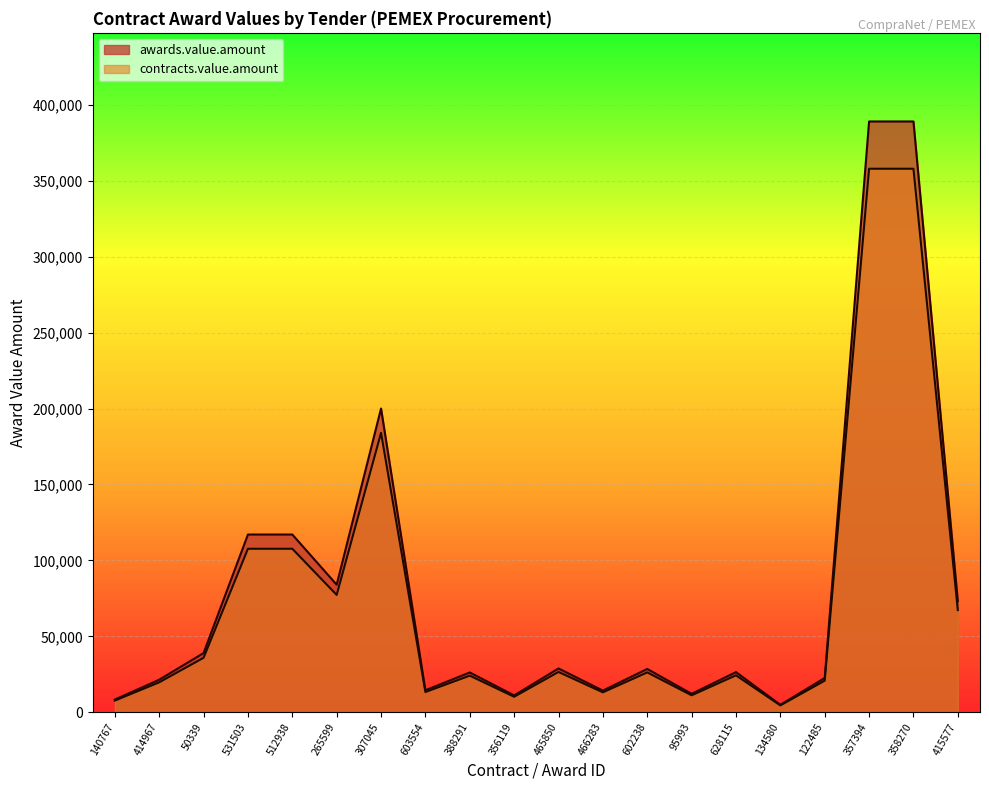

Reading left to right, extract all data points from this chart.

awards.value.amount: 140767=8373.3	414967=21453.1	50339=39000.0	531503=117040.0	512938=117040.0	265599=84000.0	307045=200000.0	603554=14501.8	388291=26226.7	356119=11119.7	465850=28866.2	466283=14283.4	602238=28548.0	95993=12158.1	628115=26451.4	134580=4924.8	122485=22623.3	357394=388992.0	358270=388992.0	415577=73150.0
contracts.value.amount: 140767=7703.4	414967=19736.9	50339=35880.0	531503=107676.8	512938=107676.8	265599=77280.0	307045=184000.0	603554=13341.6	388291=24128.6	356119=10230.1	465850=26556.9	466283=13140.7	602238=26264.2	95993=11185.5	628115=24335.3	134580=4530.8	122485=20813.4	357394=357872.6	358270=357872.6	415577=67298.0